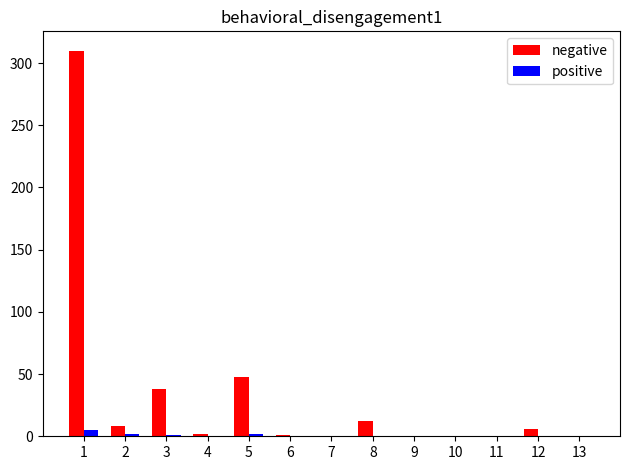

Between 1 and 7, which series saw the biggest shift?

negative